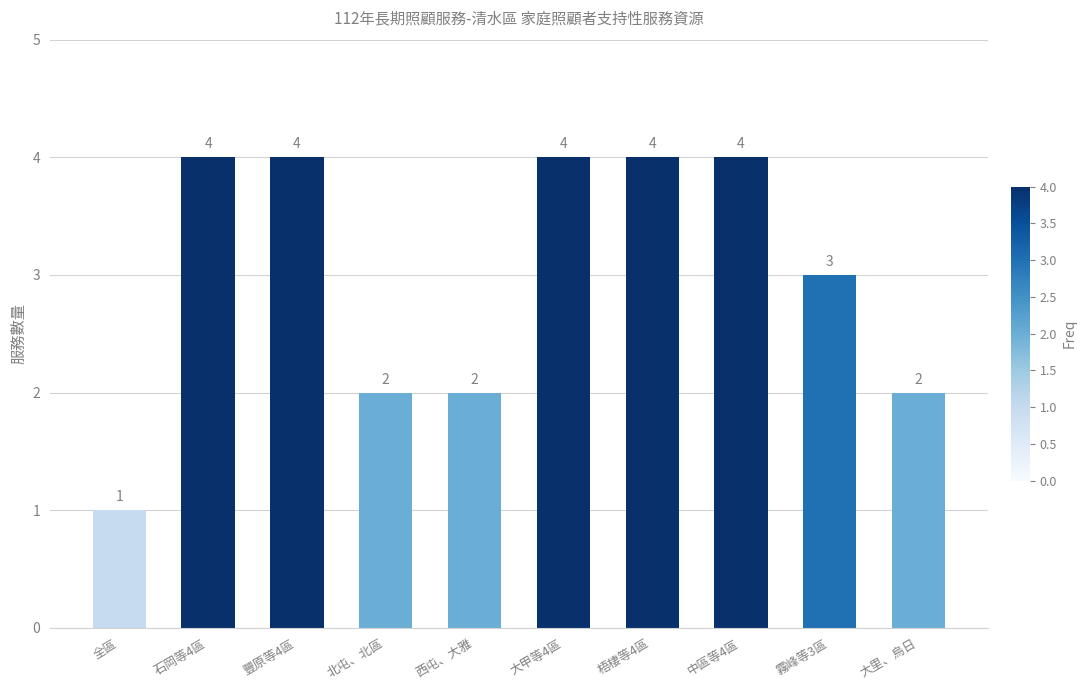

What is the label of the 9th bar from the left?

霧峰等3區